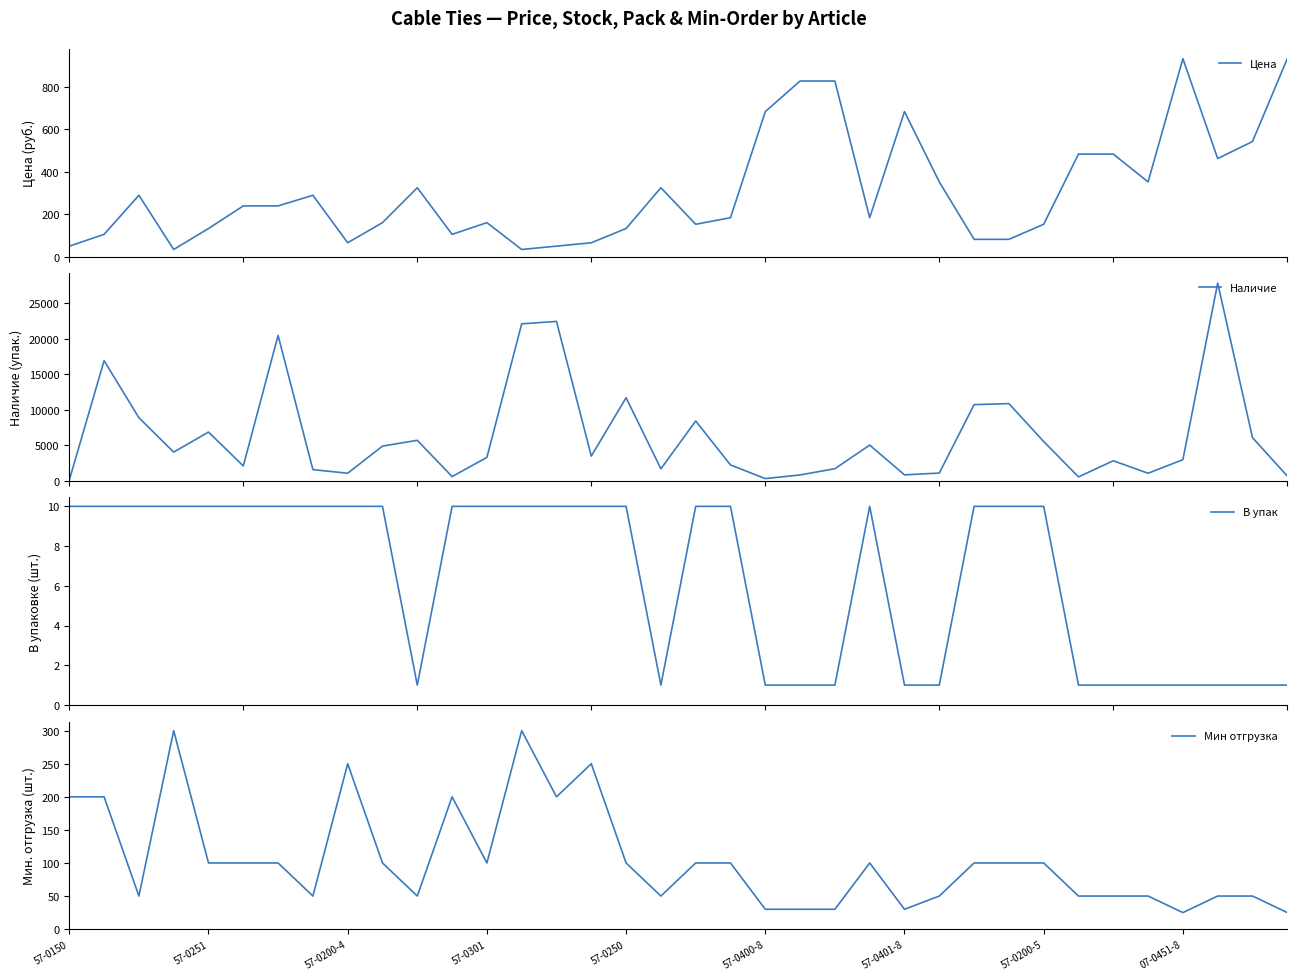

How many values in the Наличие series are below 3484?

18